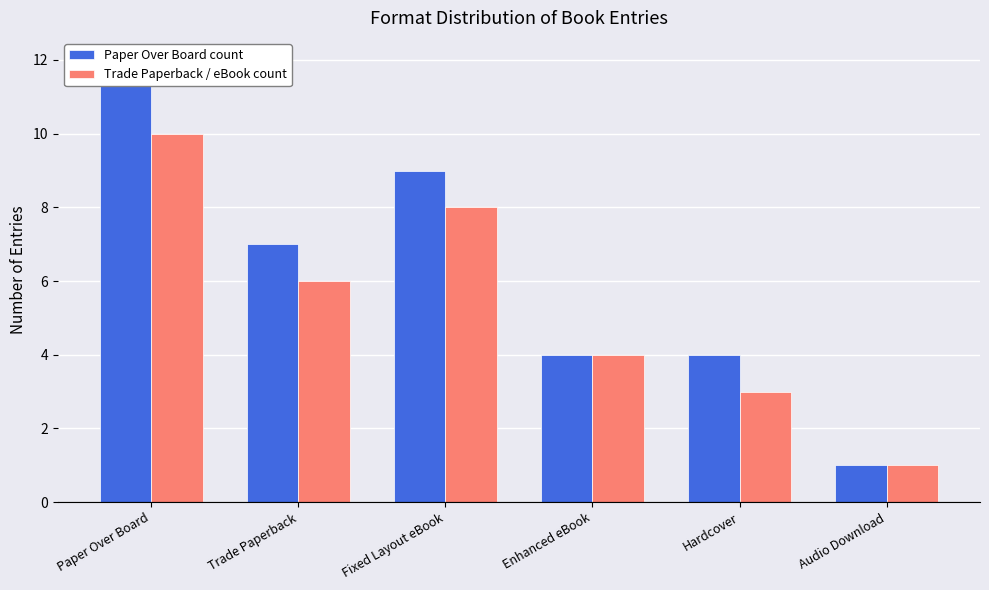

Is the value of Trade Paperback / eBook count at Audio Download greater than the value of Paper Over Board count at Trade Paperback?

No